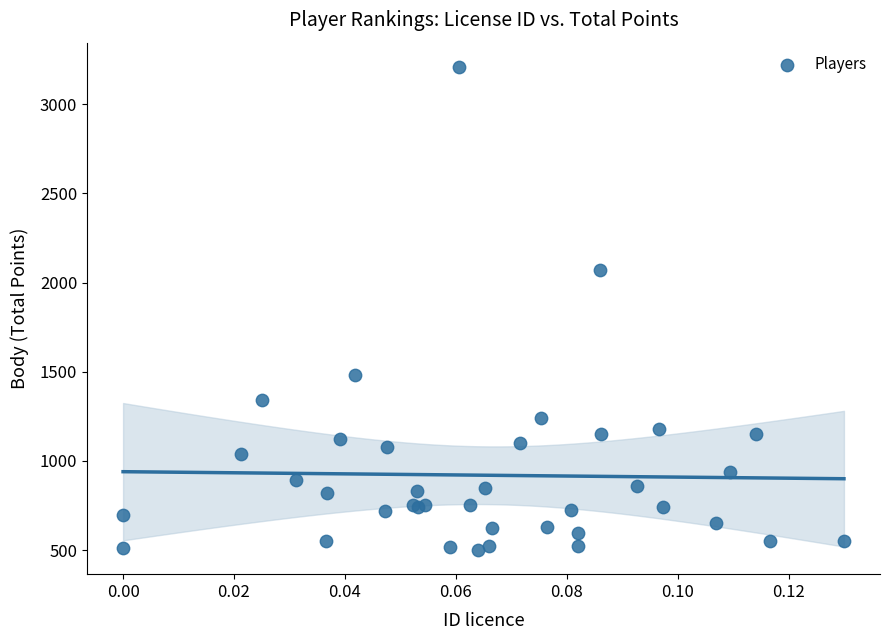

What Y value in the scatter plot is closest to 1855?

2070